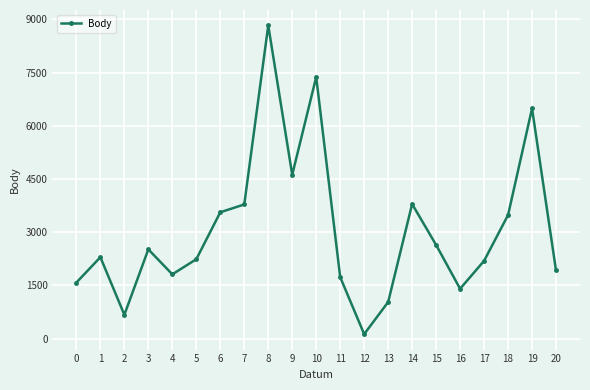

What is the average value?

3053